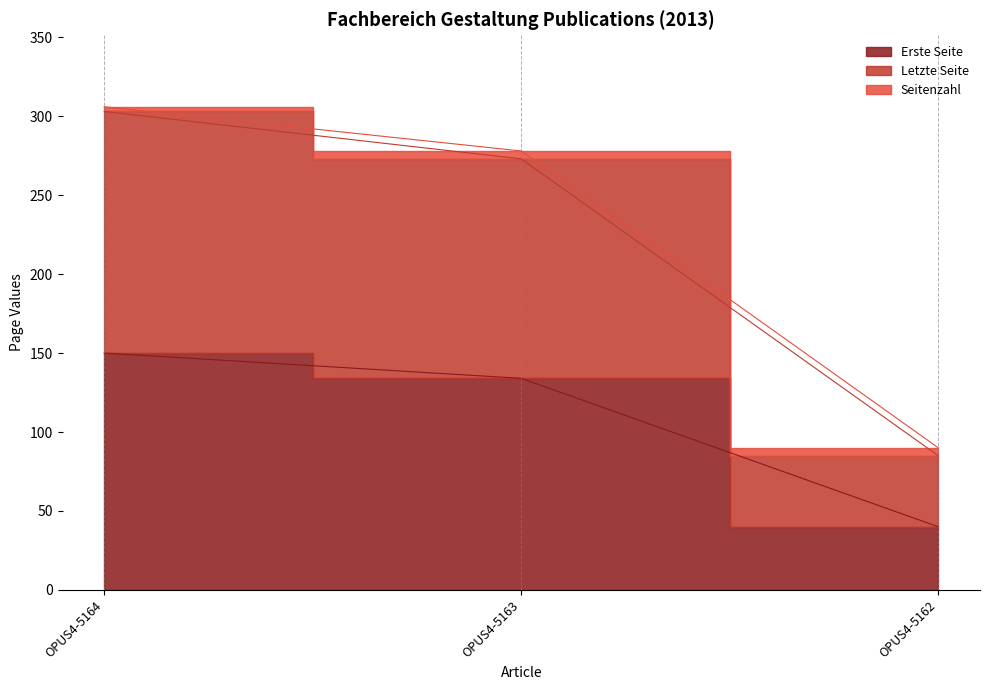

How many data points in Erste Seite are above 134?

1